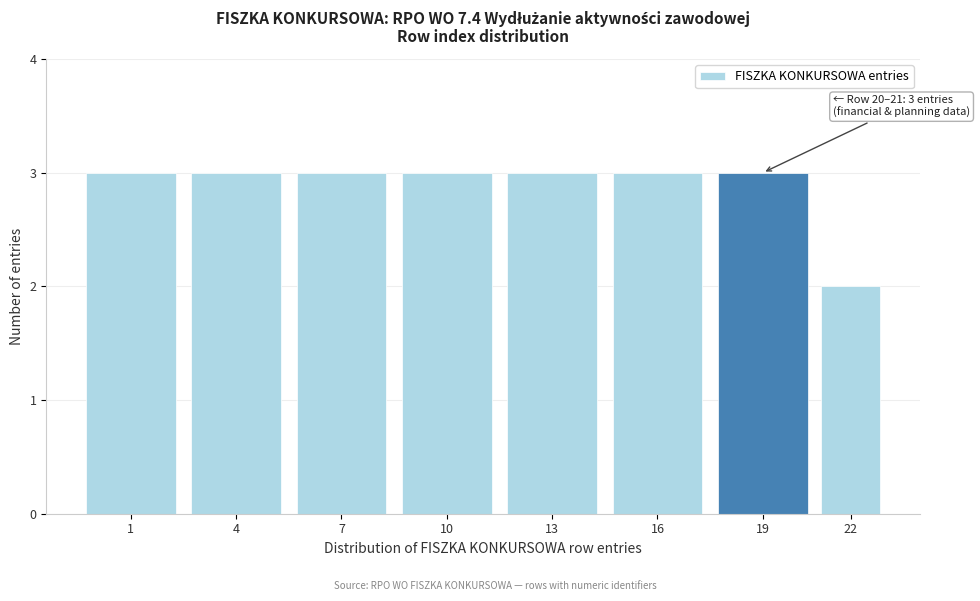

Reading right to left, what are all the values shown in this chart?

2	3	3	3	3	3	3	3